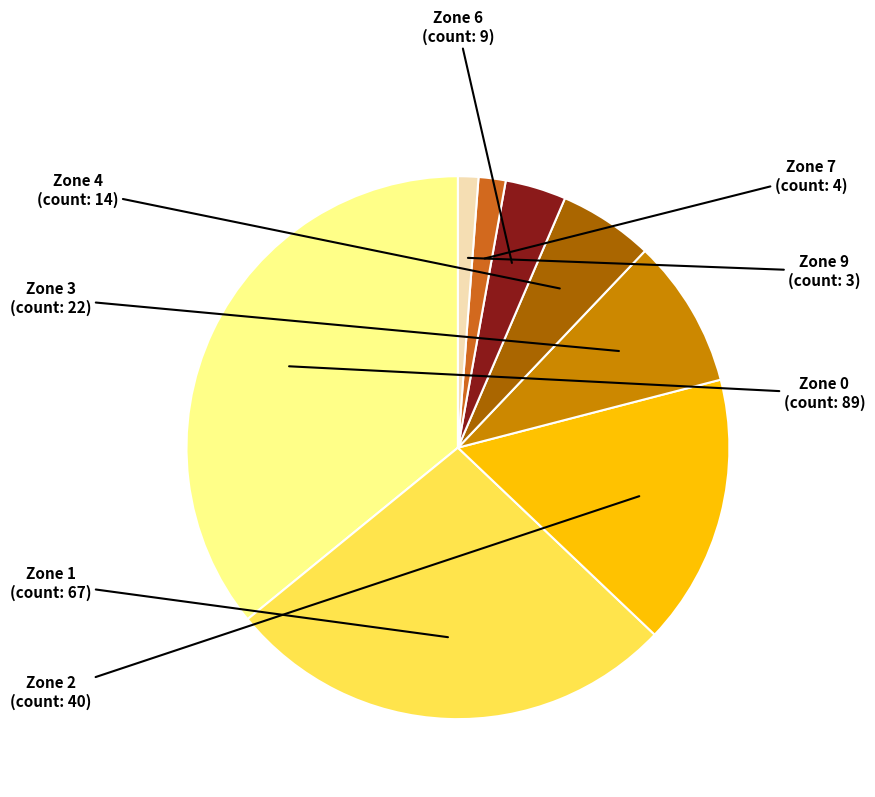

How many slices are in this pie chart?

8